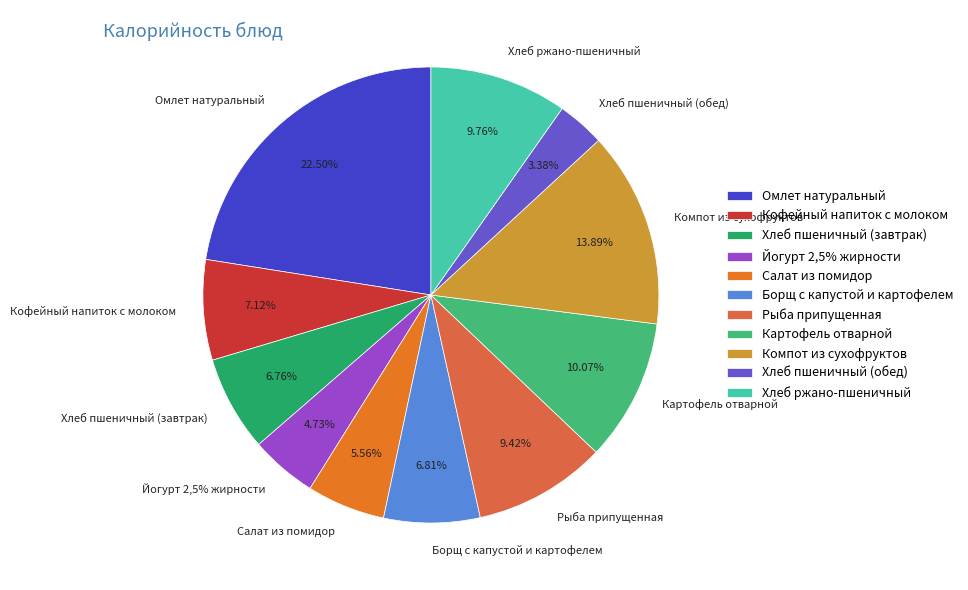

Is Компот из сухофруктов the majority of the pie?

No